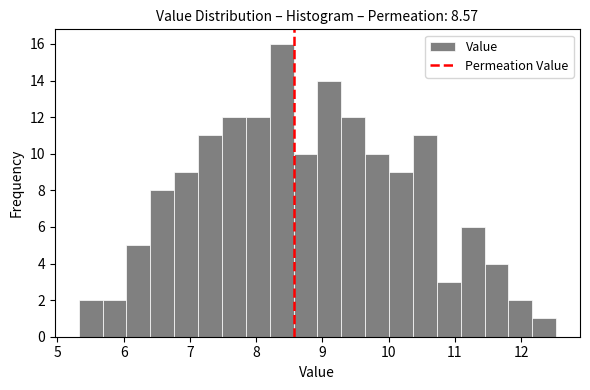

Read against the x-axis, roughly where is the centre of the tallest bar?

8.4